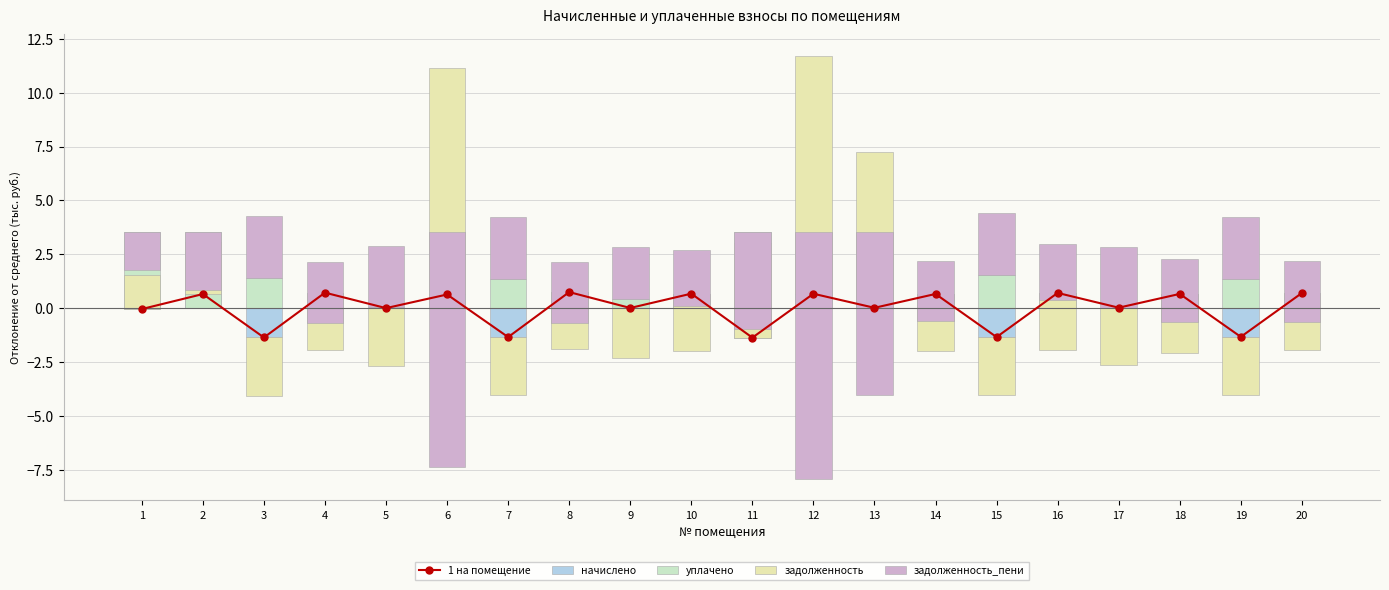

At how many categories does at least one series exceed 0?

20